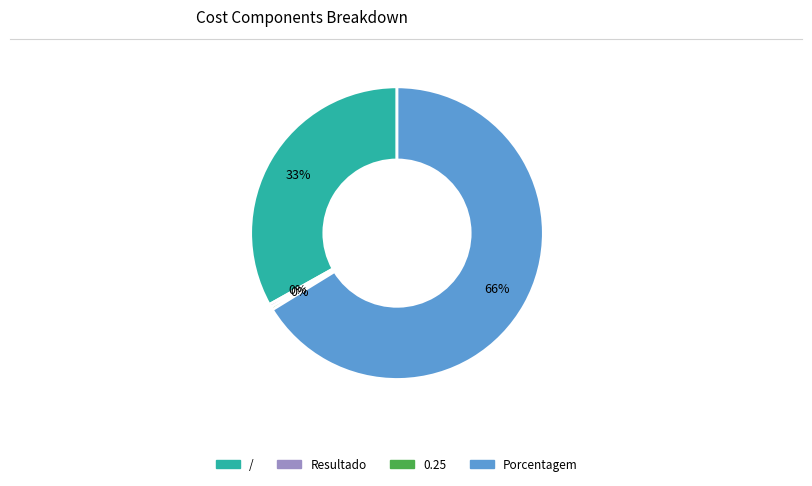

The / slice represents 33% of the pie. True or false?

True